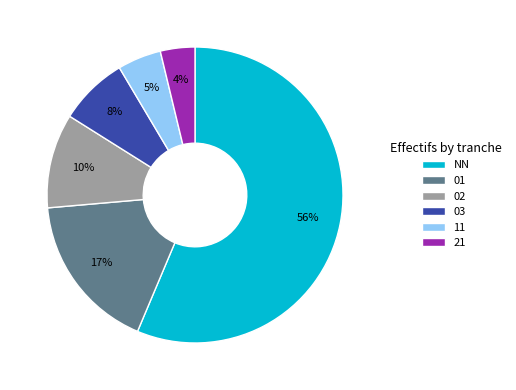

To the nearest percent, what portion does NN represent?

56%